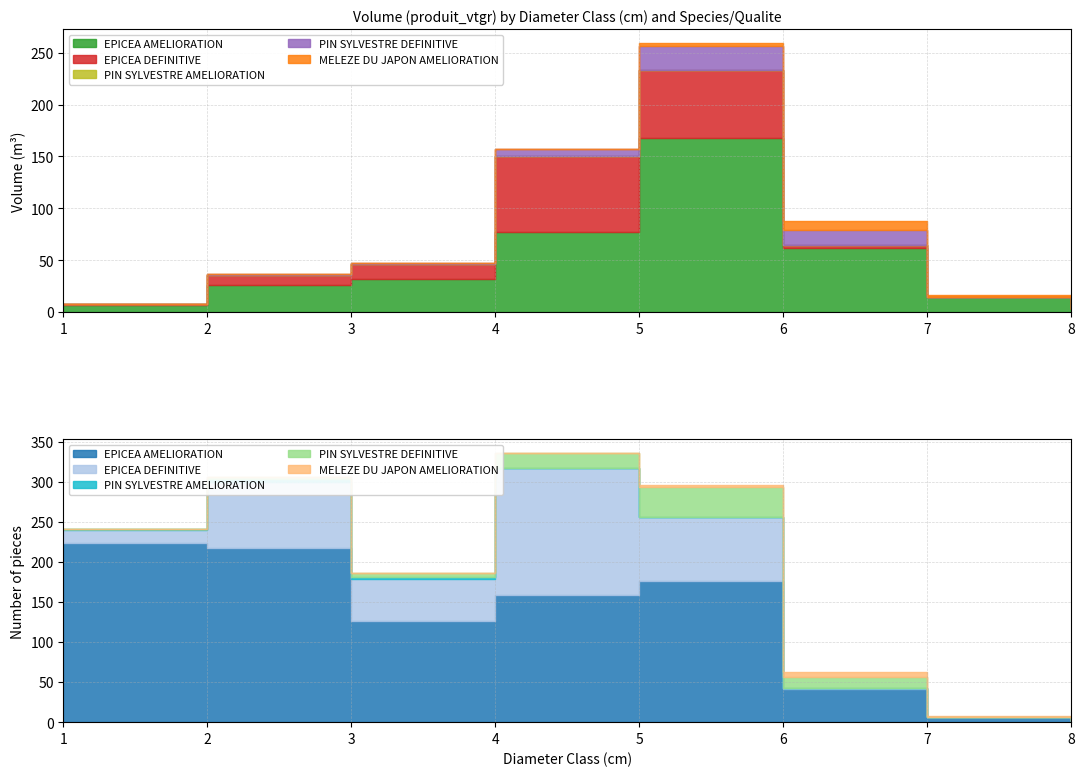

How many lines are shown in the chart?

5